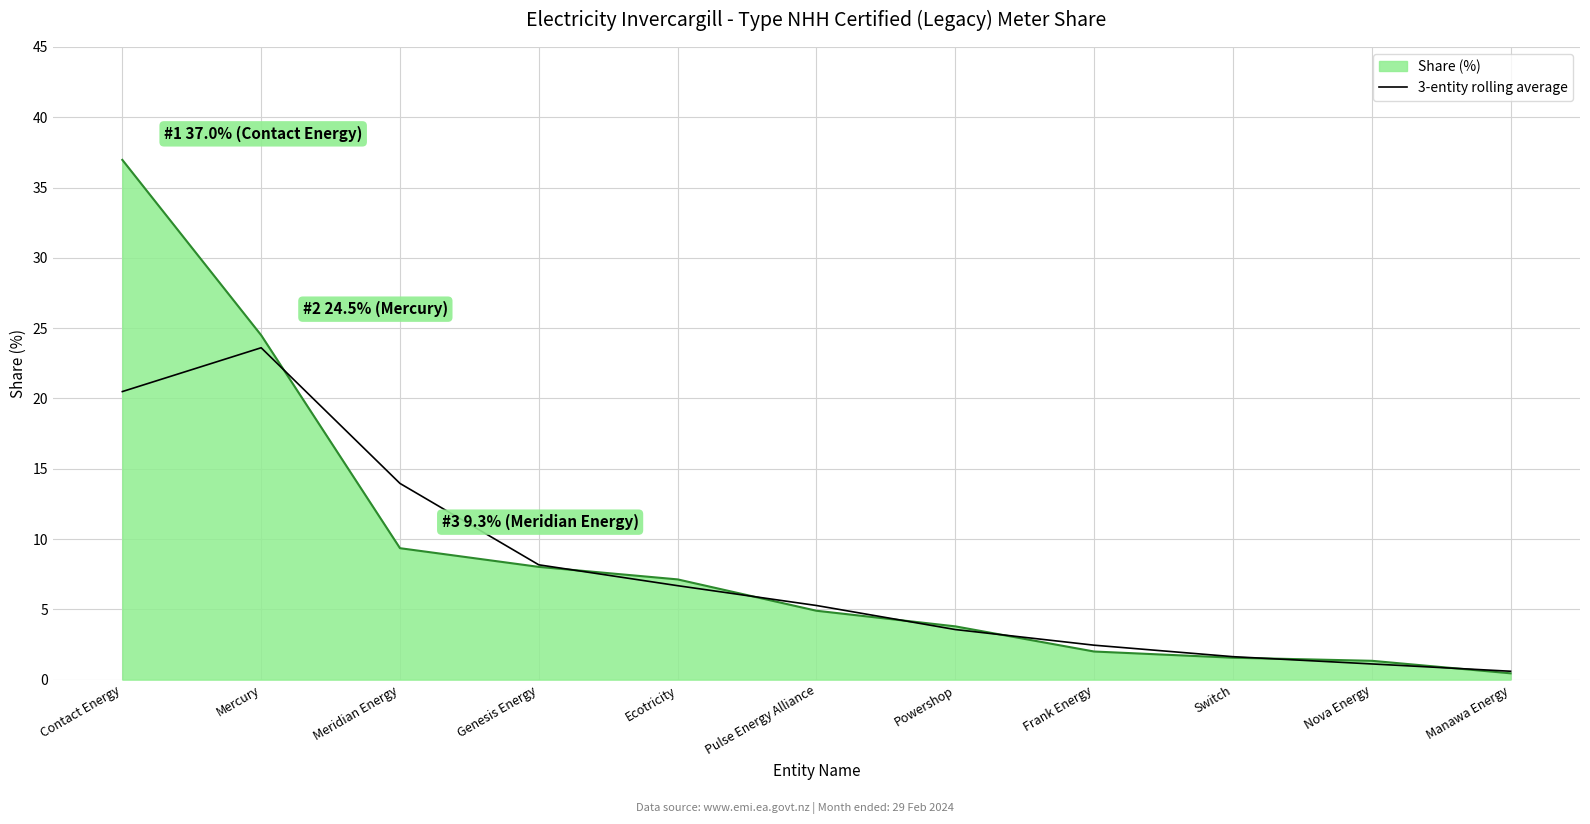

List the series in order of their peak value, lowest first.

3-entity rolling average, Share (%)